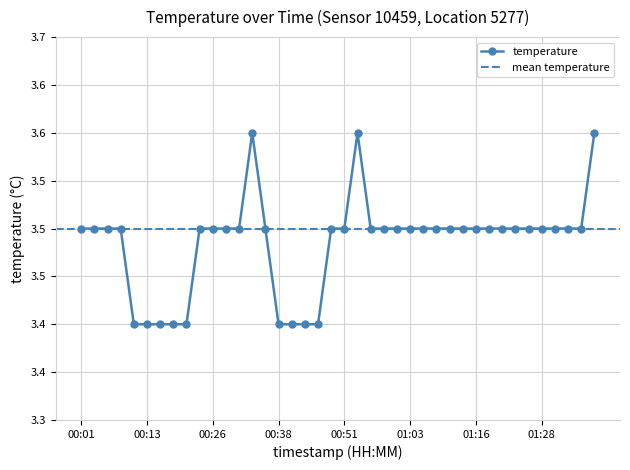

How many interior local peaks (higher than both neighbors) does the data have?

2